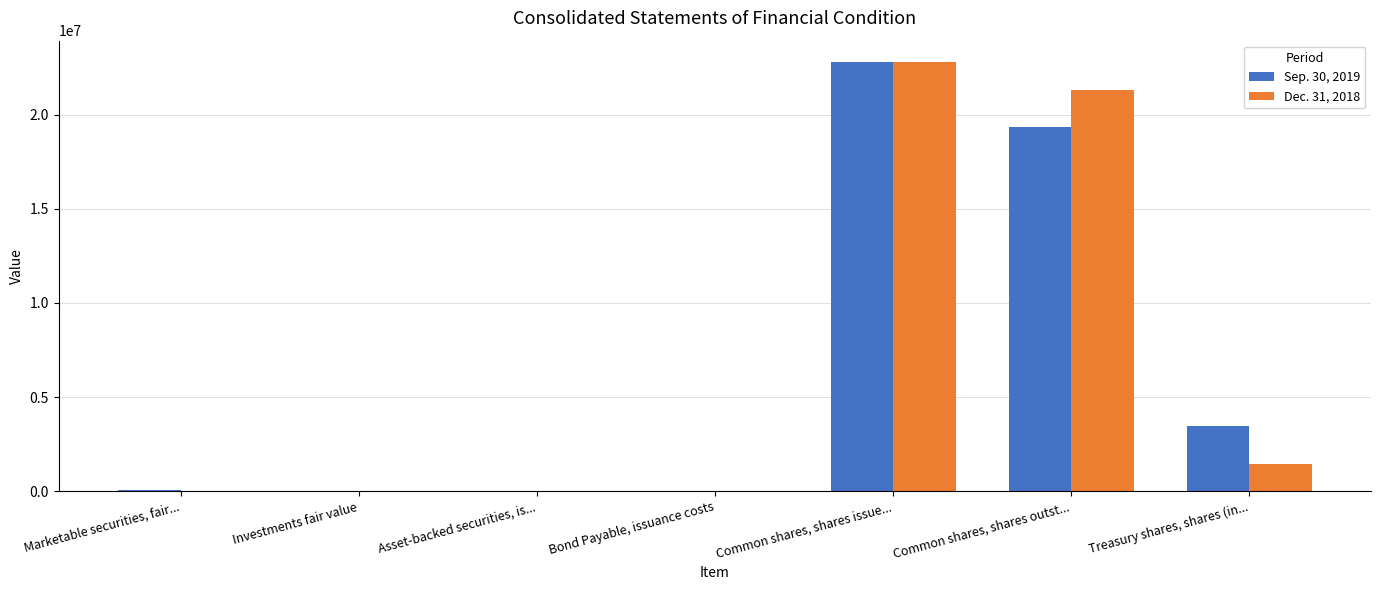

Is it true that Dec. 31, 2018 equals 32431963 at Common shares, shares outst...?

False